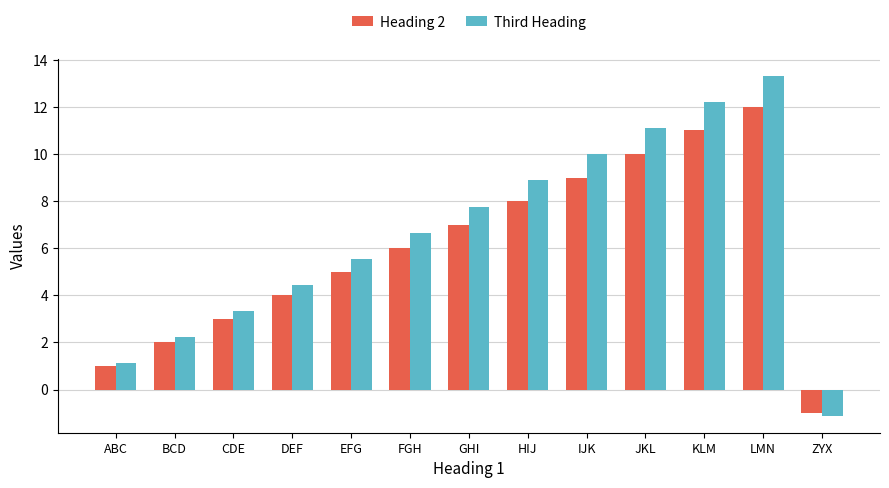

Which series has the largest range (max minus min)?

Third Heading